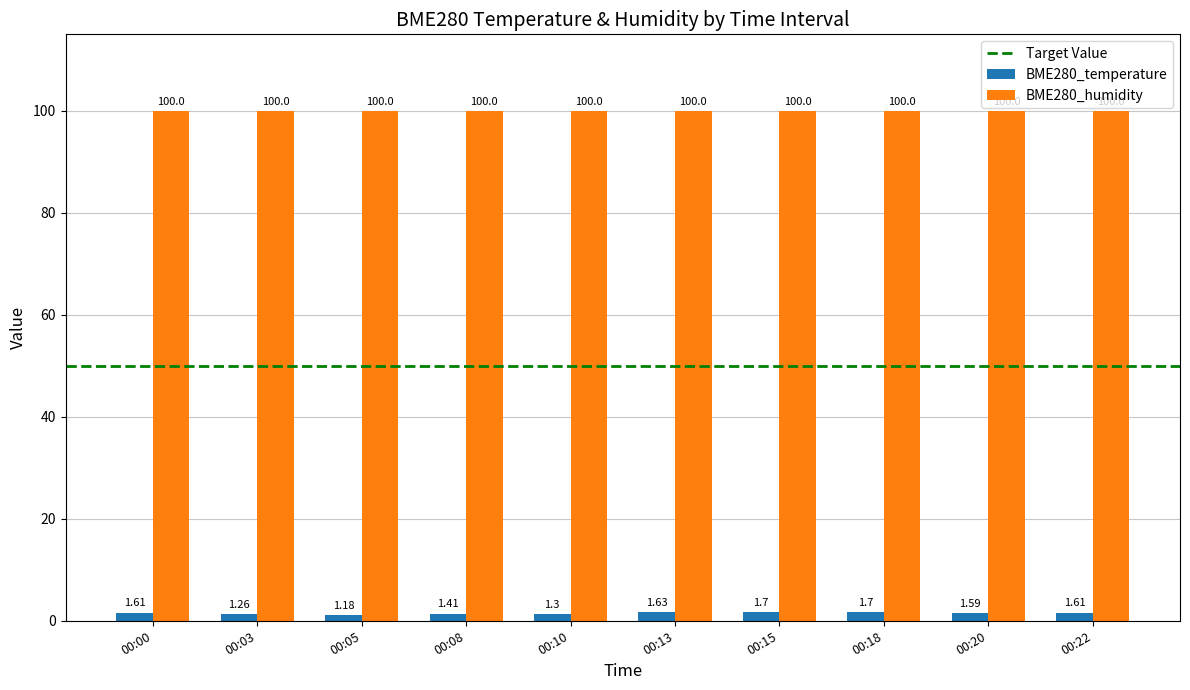

What is the sum of the BME280_humidity values at 00:18 and 00:22?

200.0